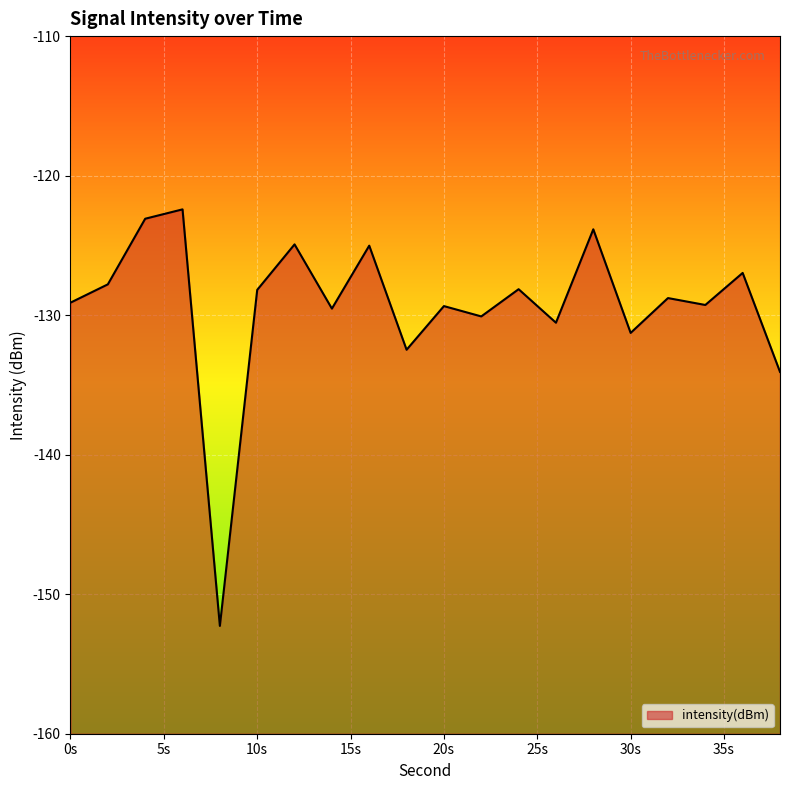

What is the sum of all values?

-2587.1